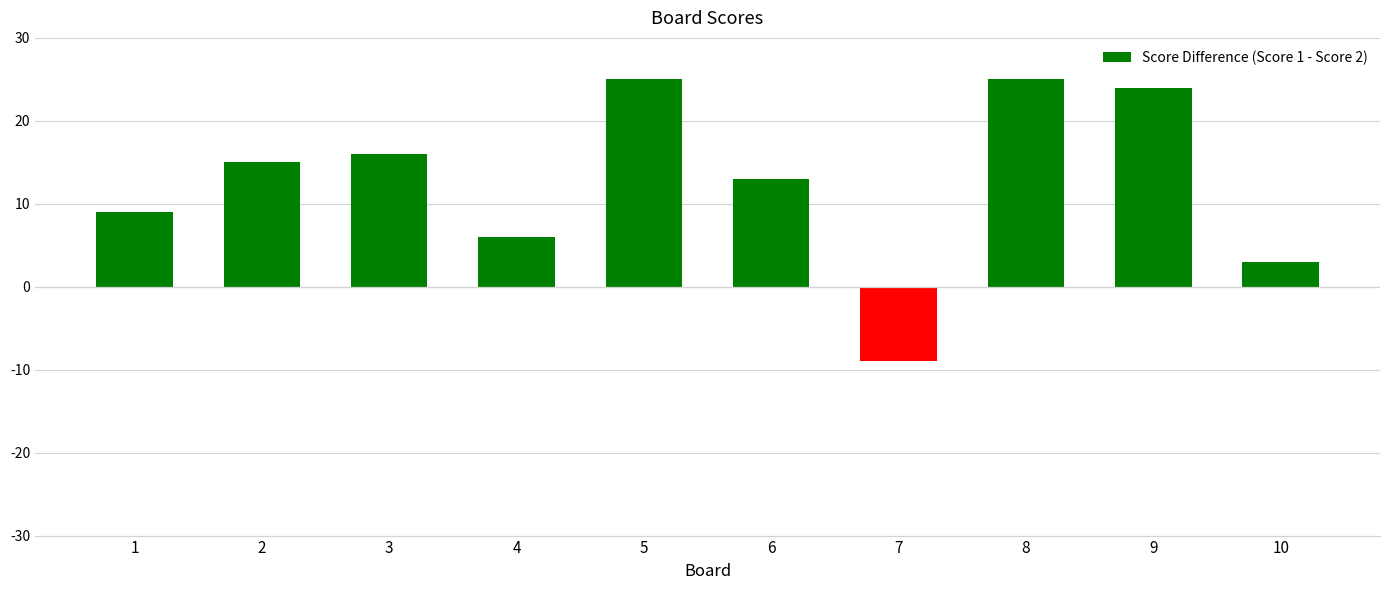

Which has a higher value, 9 or 8?

8